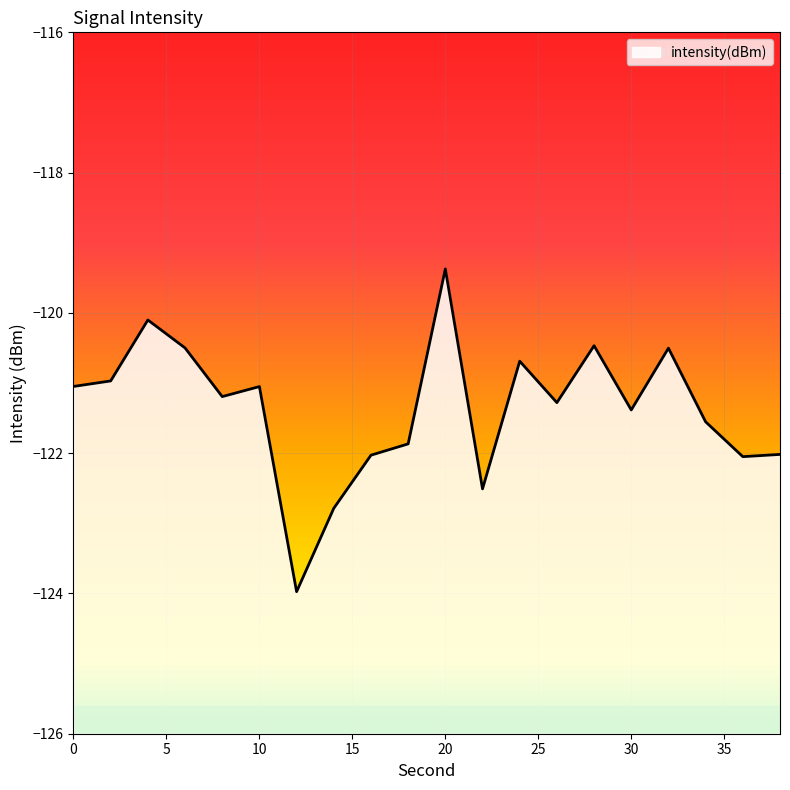

Rank the categories by value from highest to lowest.

20, 4, 28, 6, 32, 24, 2, 0, 10, 8, 26, 30, 34, 18, 38, 16, 36, 22, 14, 12